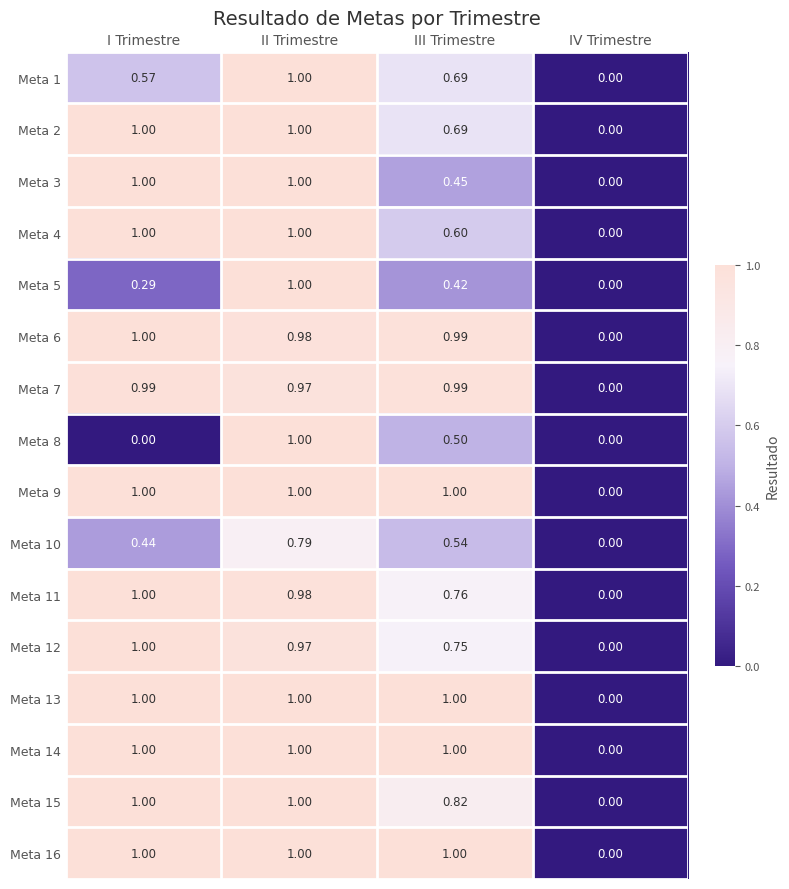

Where is Meta 5 nearest to the value 0?

IV Trimestre